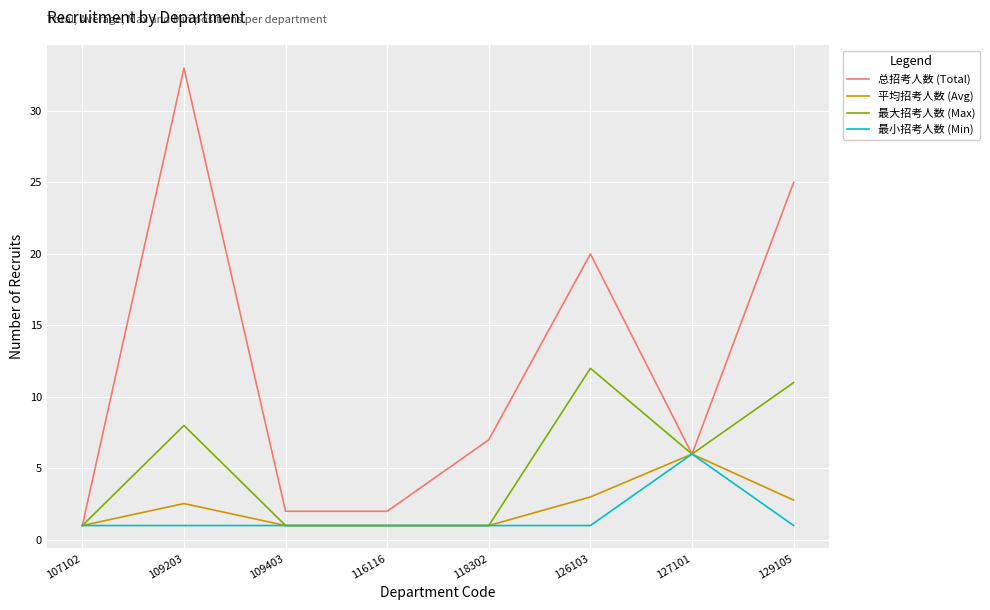

The 平均招考人数 (Avg) series shows 6.0 at 127101. True or false?

True